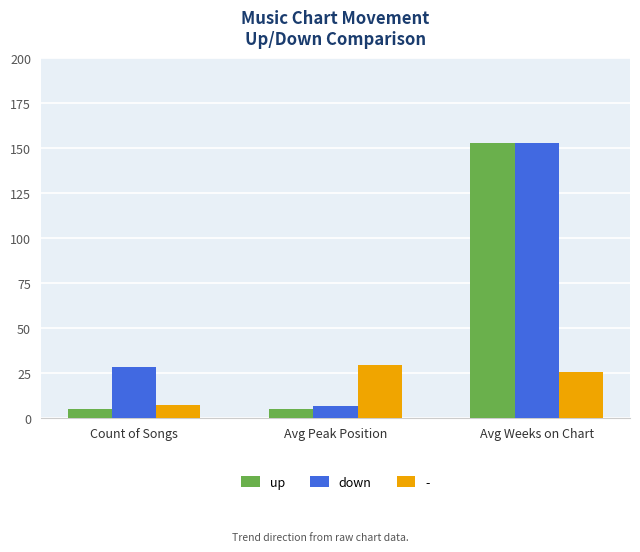

Between Count of Songs and Avg Weeks on Chart, which series saw the biggest shift?

up